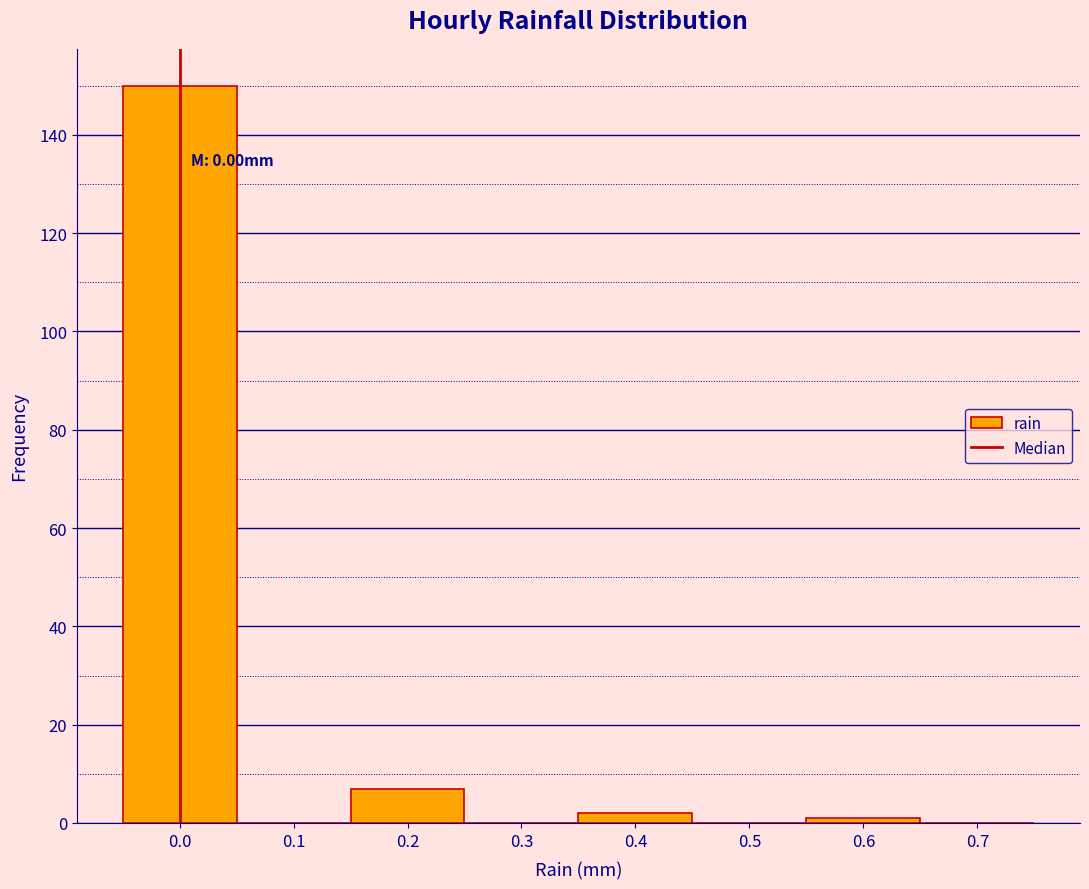

Over which range of the x-axis is the bar tallest?

-0.05 to 0.05